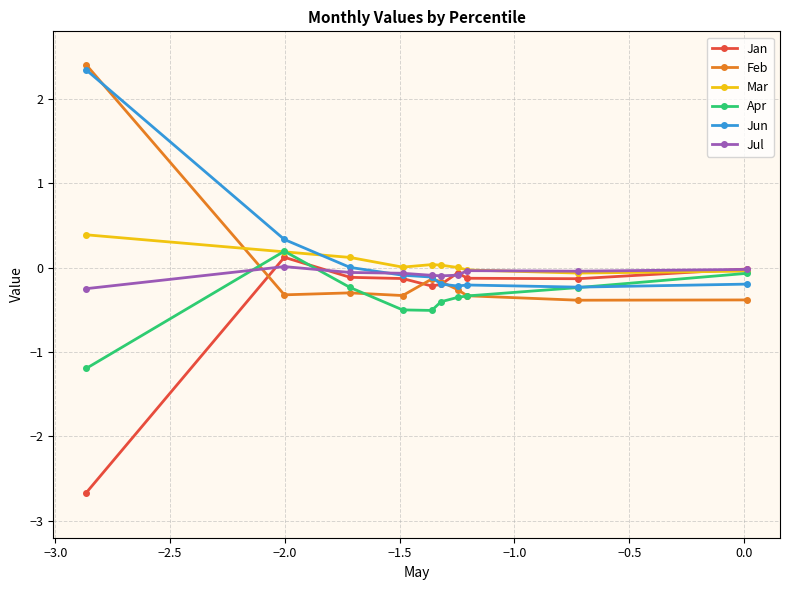

True or false: Mar and Feb cross at least once.

True